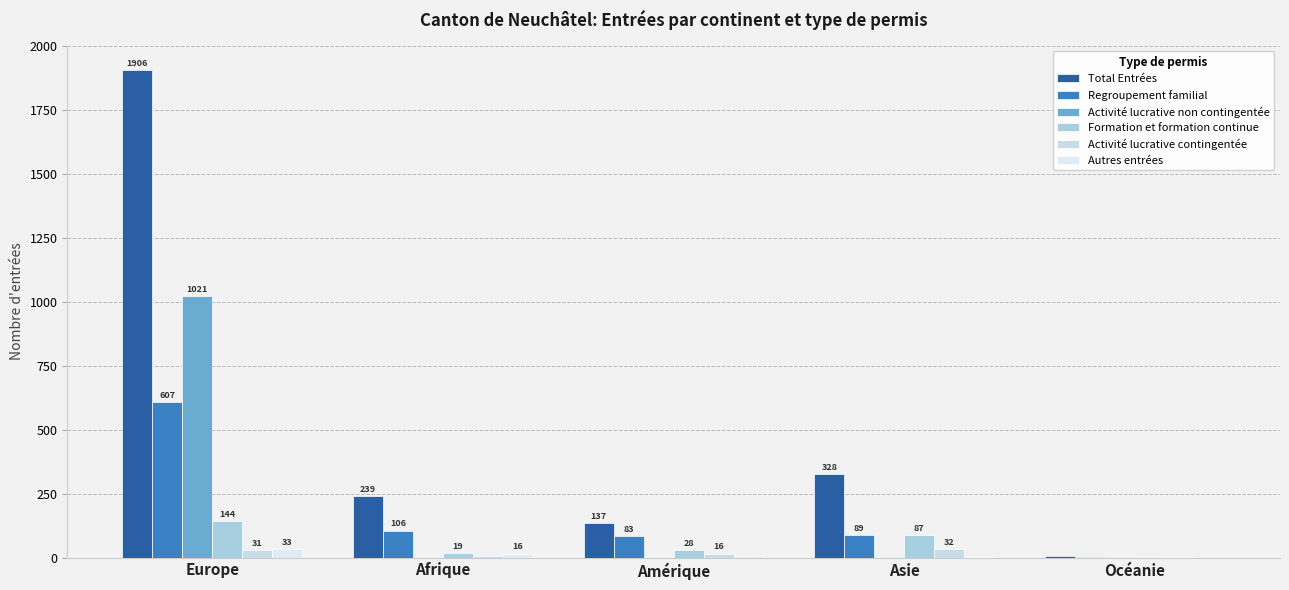

True or false: Activité lucrative non contingentée has a value of 0 at Afrique.

True